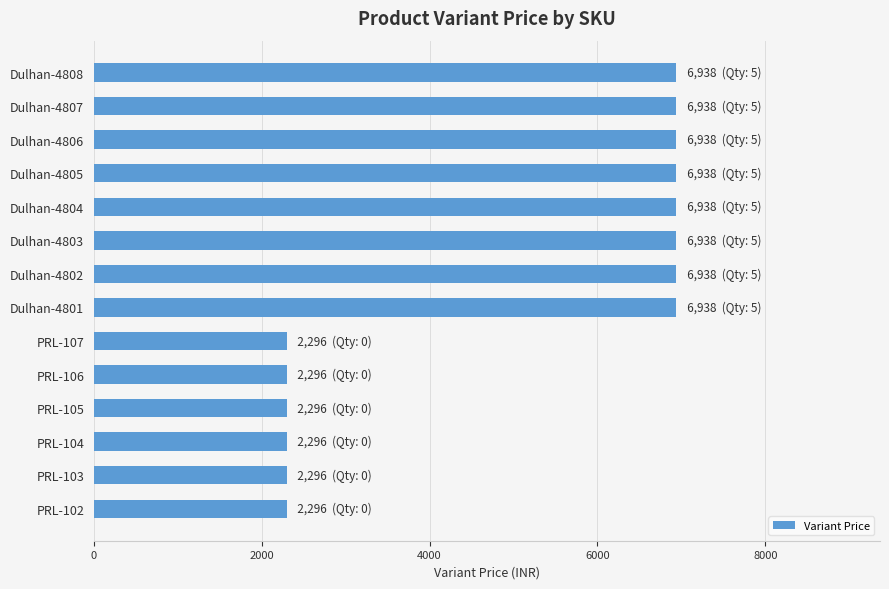

The chart shows a value of 6938 at Dulhan-4808. True or false?

True